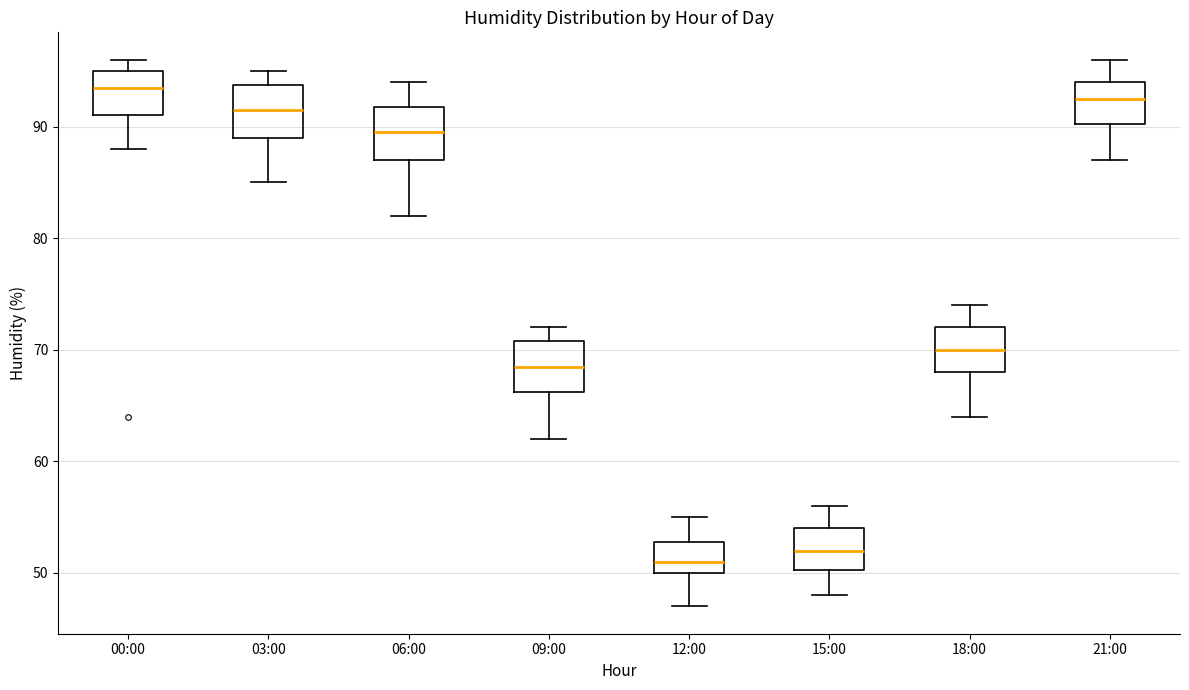

Where is the lower edge of the box for 15:00 on the y-axis? The values are not printed on the chart, so give them approximately, as read against the axis.

50